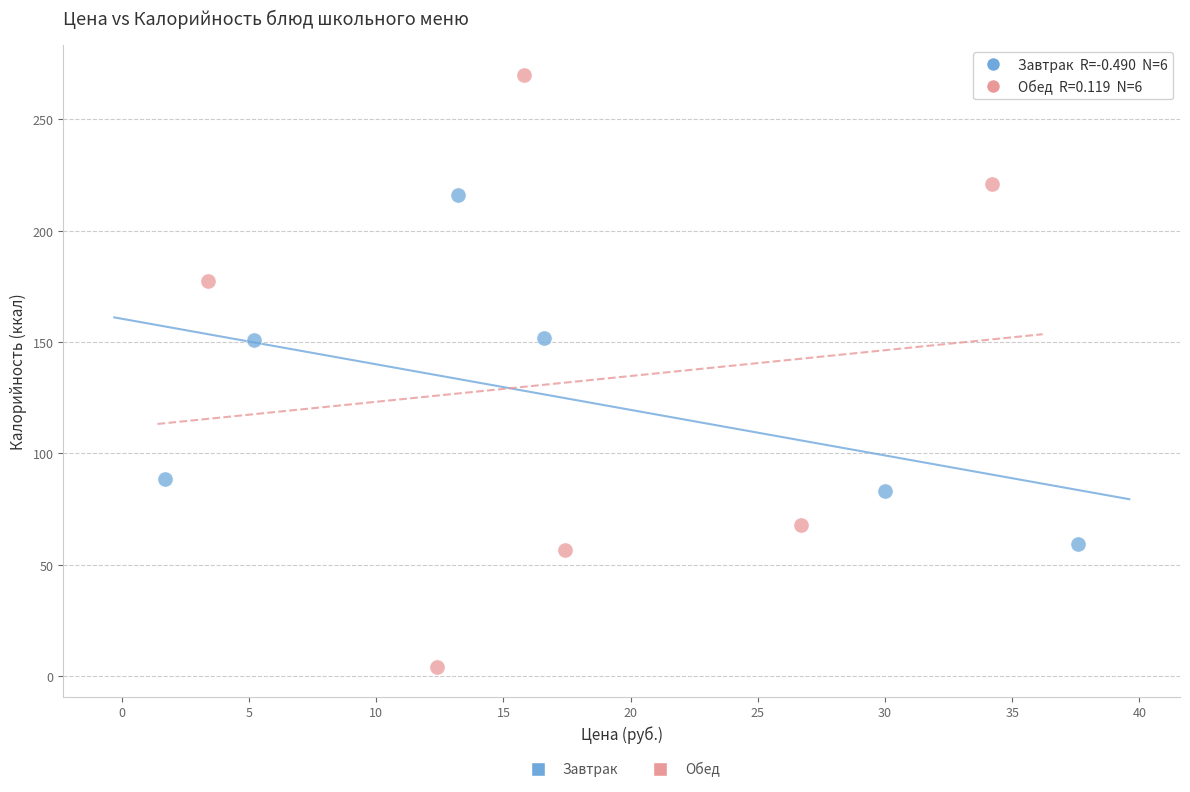

Which series has the widest spread of Y values?

Обед